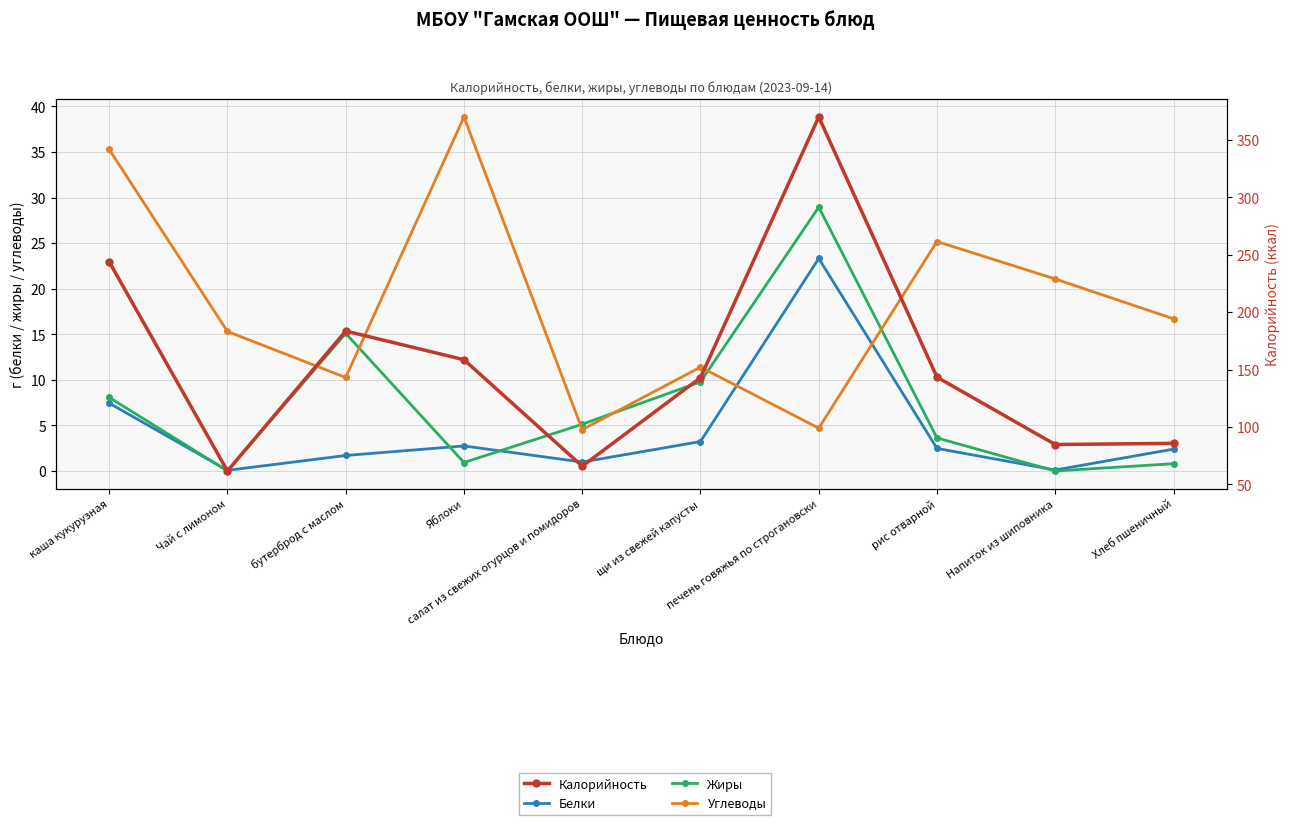

Reading left to right, what are all the values shown in this chart?

Белки: 7.4	0.1	1.7	2.8	1.0	3.2	23.3	2.5	0.1	2.4
Жиры: 8.1	0.0	15.1	0.9	5.1	9.8	28.9	3.6	0.0	0.8
Углеводы: 35.3	15.3	10.3	38.9	4.5	11.4	4.7	25.2	21.1	16.7
Калорийность: 243.9	61.6	183.6	158.6	65.8	142.9	370.1	143.4	84.7	85.7